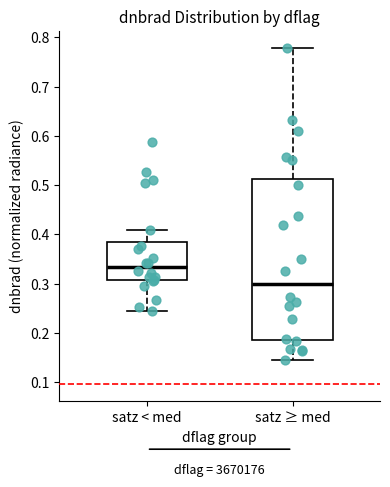

Which box's median line is the lowest?

satz ≥ med